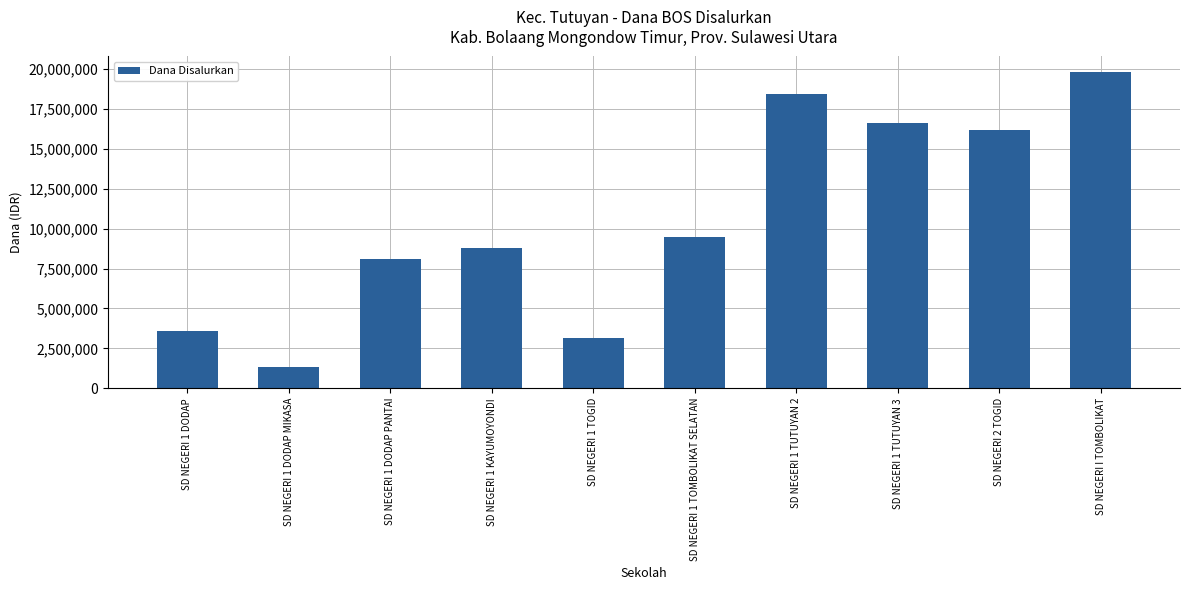

Reading left to right, what are all the values shown in this chart?

3600000	1350000	8100000	8775000	3150000	9450000	18450000	16650000	16200000	19800000